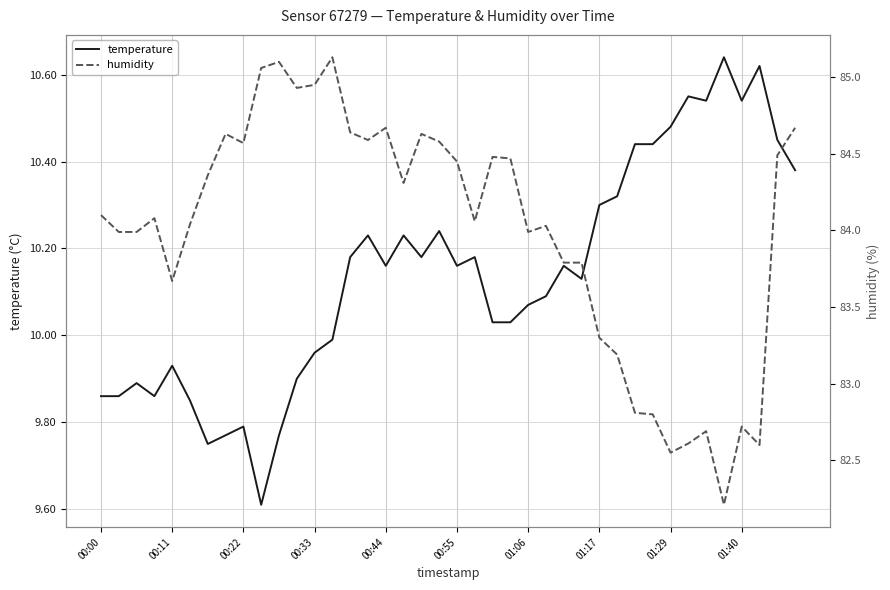

What is the sum of the humidity values at 01:40 and 00:33?

167.7